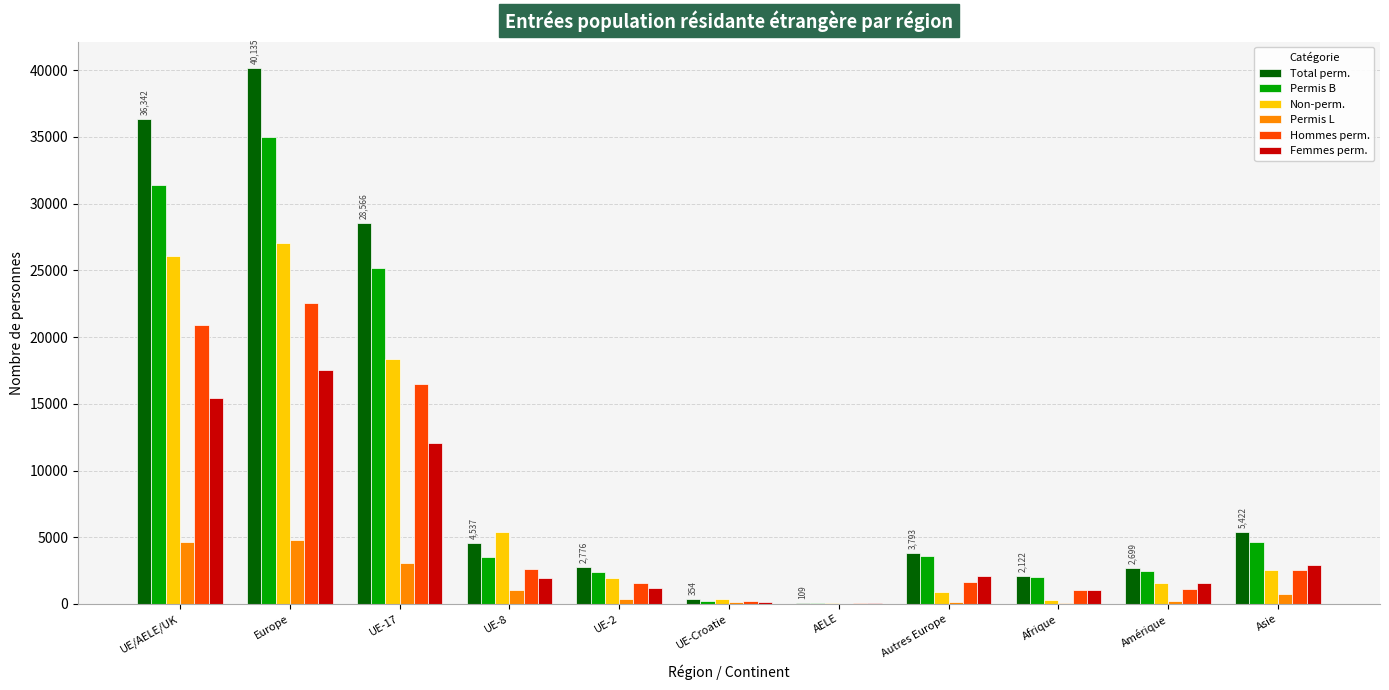

The Non-perm. series shows 1561 at Amérique. True or false?

True